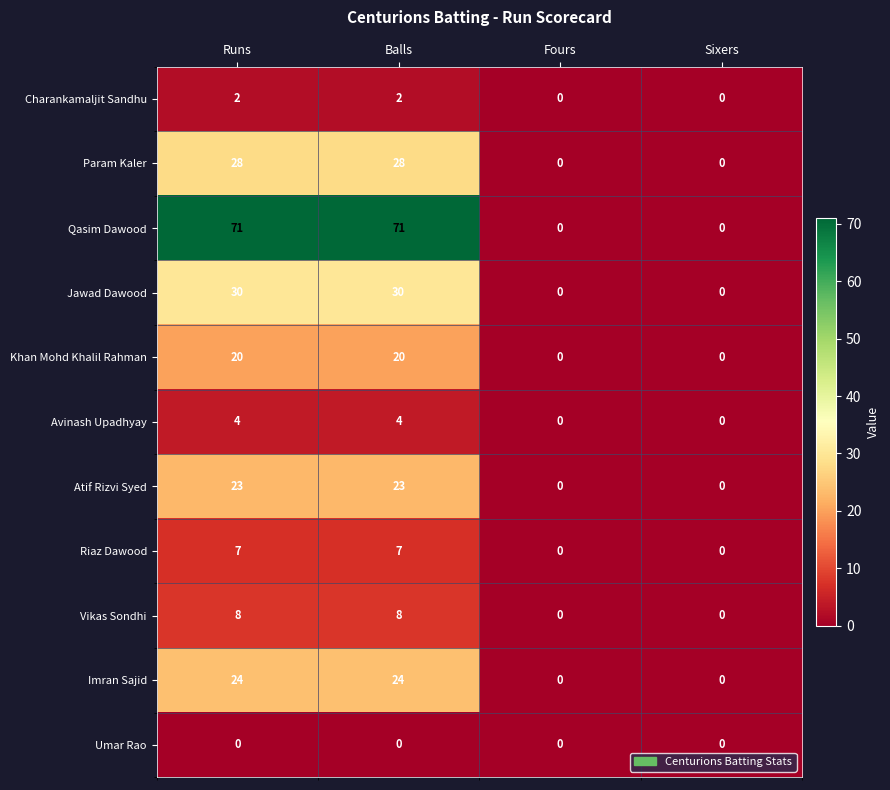

How many Charankamaljit Sandhu values are between 0 and 2?

4